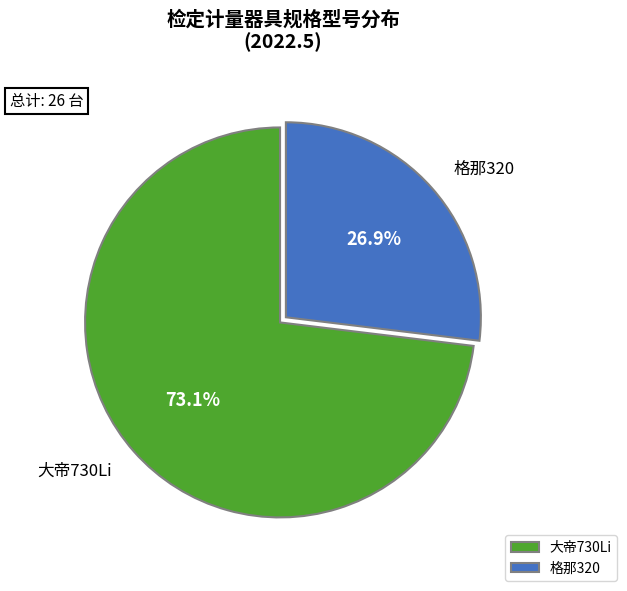

How many segments does this pie chart have?

2